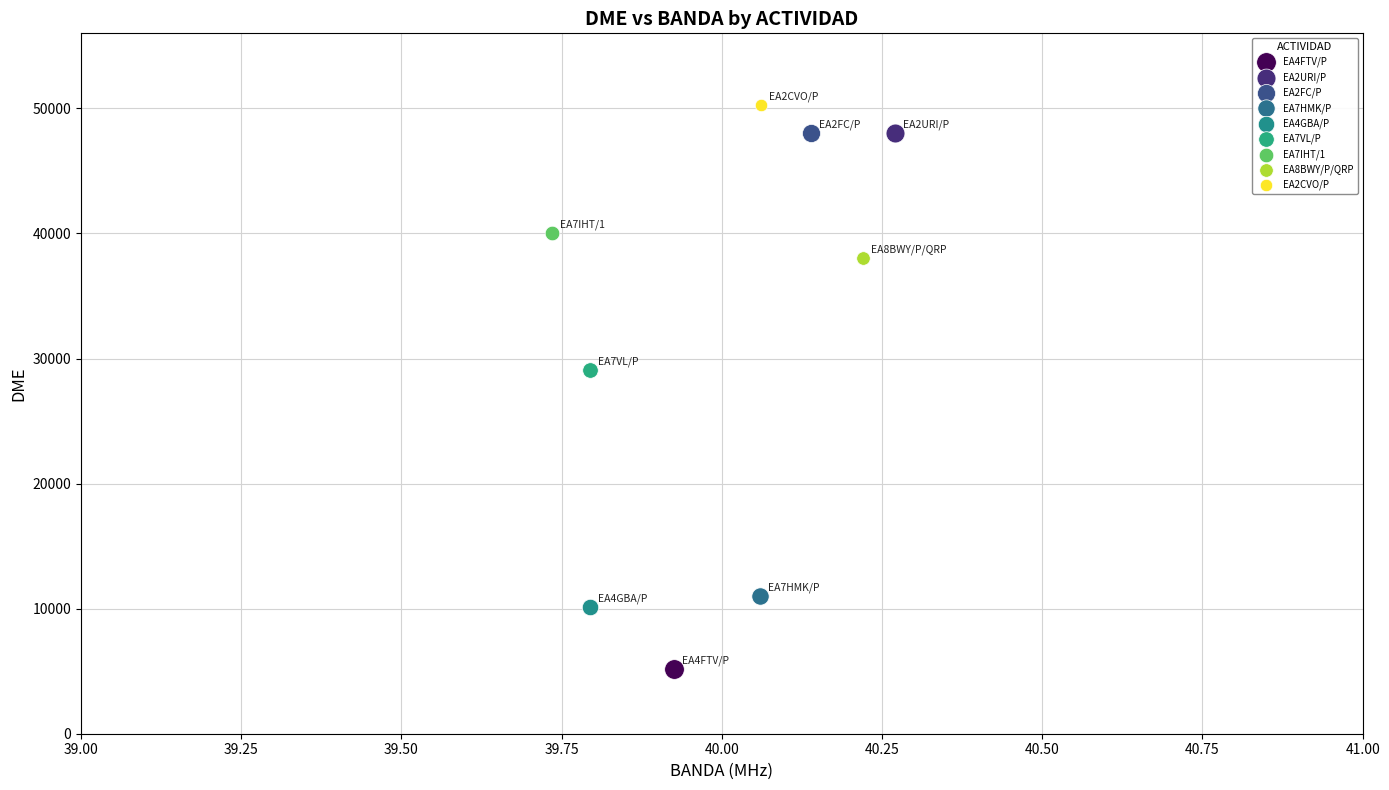

What are all the series names shown in the legend?

EA4FTV/P, EA2URI/P, EA2FC/P, EA7HMK/P, EA4GBA/P, EA7VL/P, EA7IHT/1, EA8BWY/P/QRP, EA2CVO/P